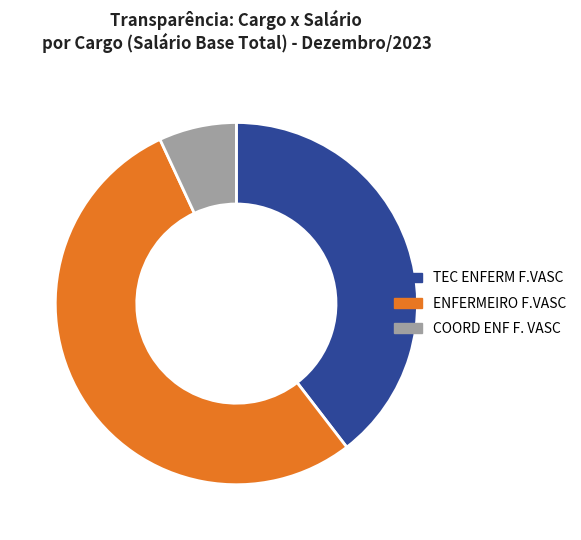

Is it true that COORD ENF F. VASC is 1% of the pie?

False